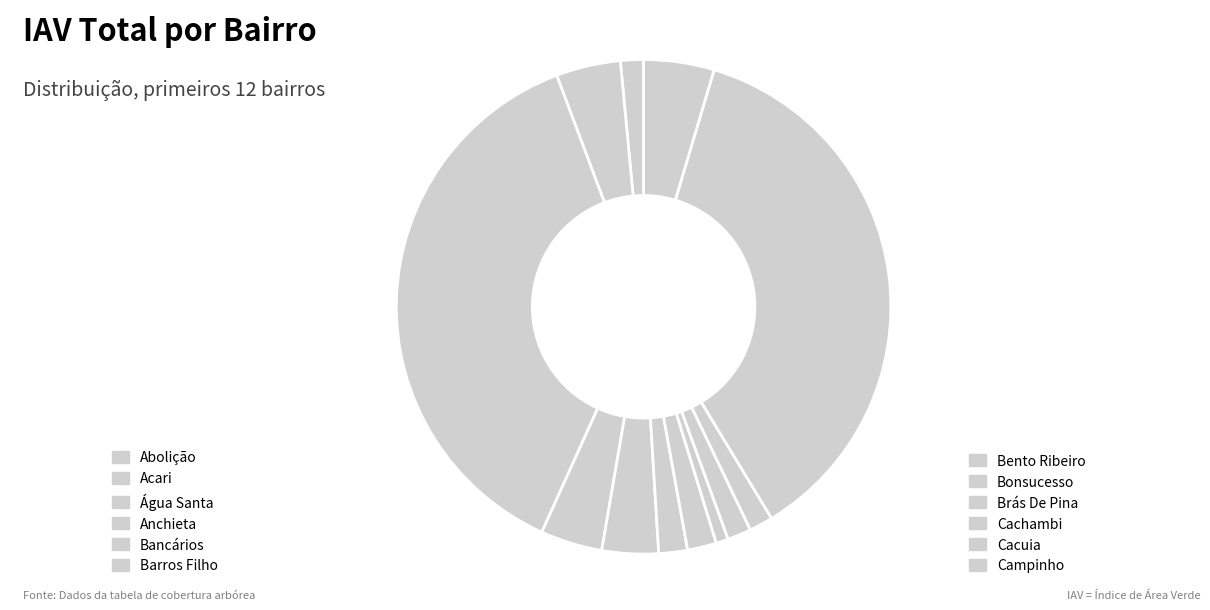

Count the number of slices in the pie.

12